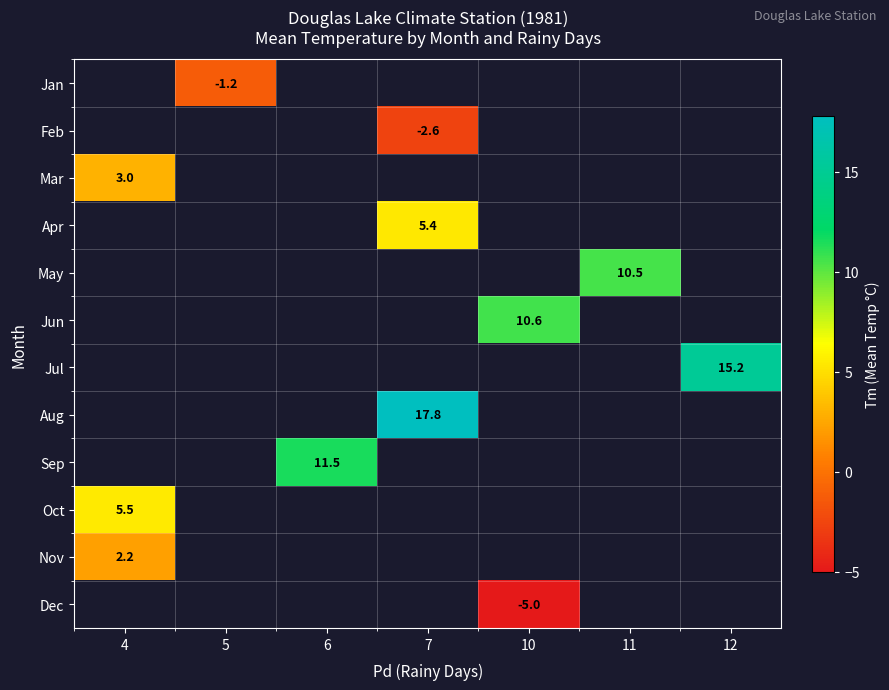

True or false: Mar has a value of 1.0 at 4.

False